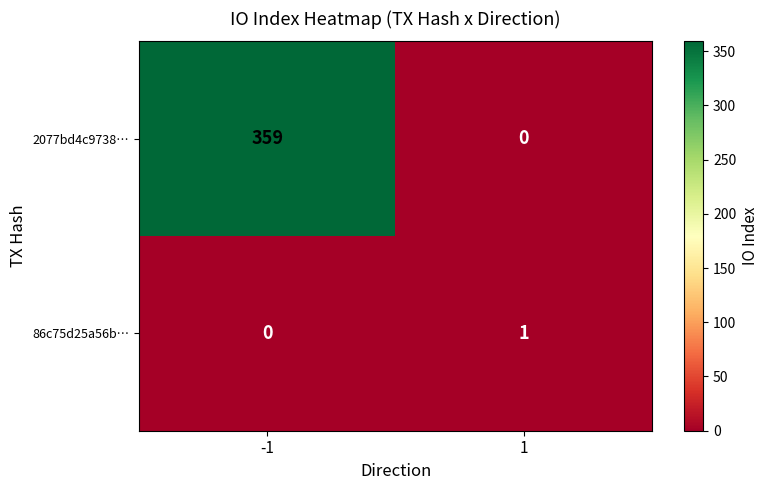

Is it true that 86c75d25a56b… equals 2 at 1?

False